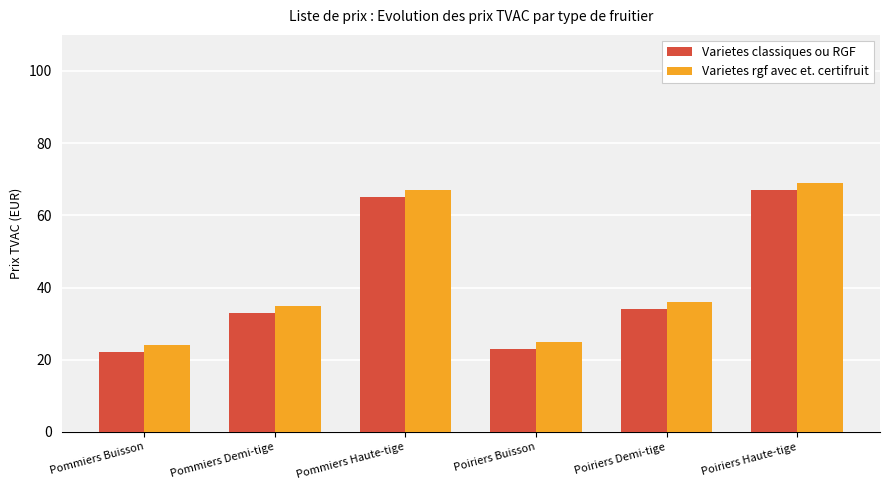

Reading right to left, extract all data points from this chart.

Varietes classiques ou RGF: Poiriers Haute-tige=67	Poiriers Demi-tige=34	Poiriers Buisson=23	Pommiers Haute-tige=65	Pommiers Demi-tige=33	Pommiers Buisson=22
Varietes rgf avec et. certifruit: Poiriers Haute-tige=69	Poiriers Demi-tige=36	Poiriers Buisson=25	Pommiers Haute-tige=67	Pommiers Demi-tige=35	Pommiers Buisson=24